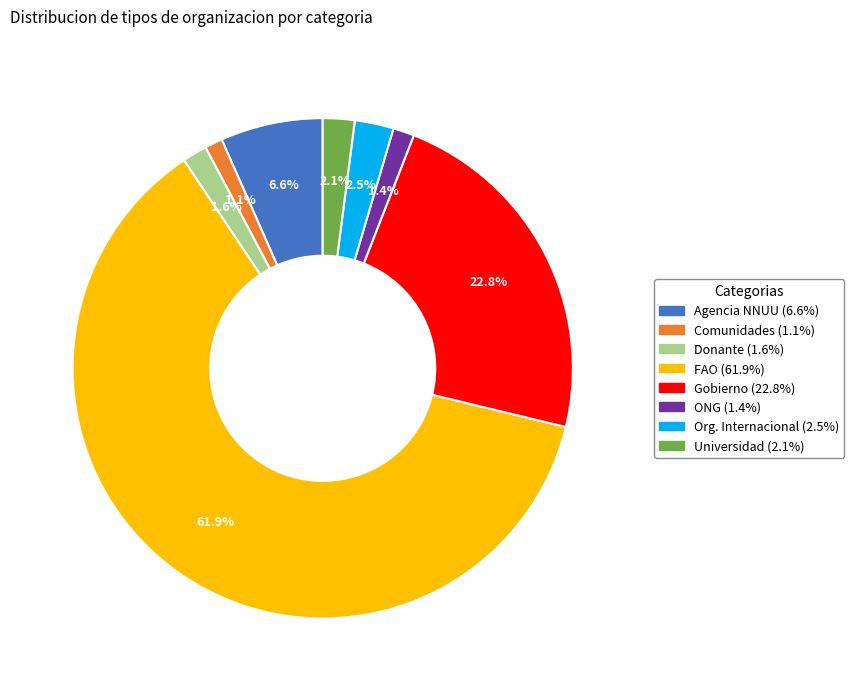

True or false: ONG accounts for 1% of the total.

True